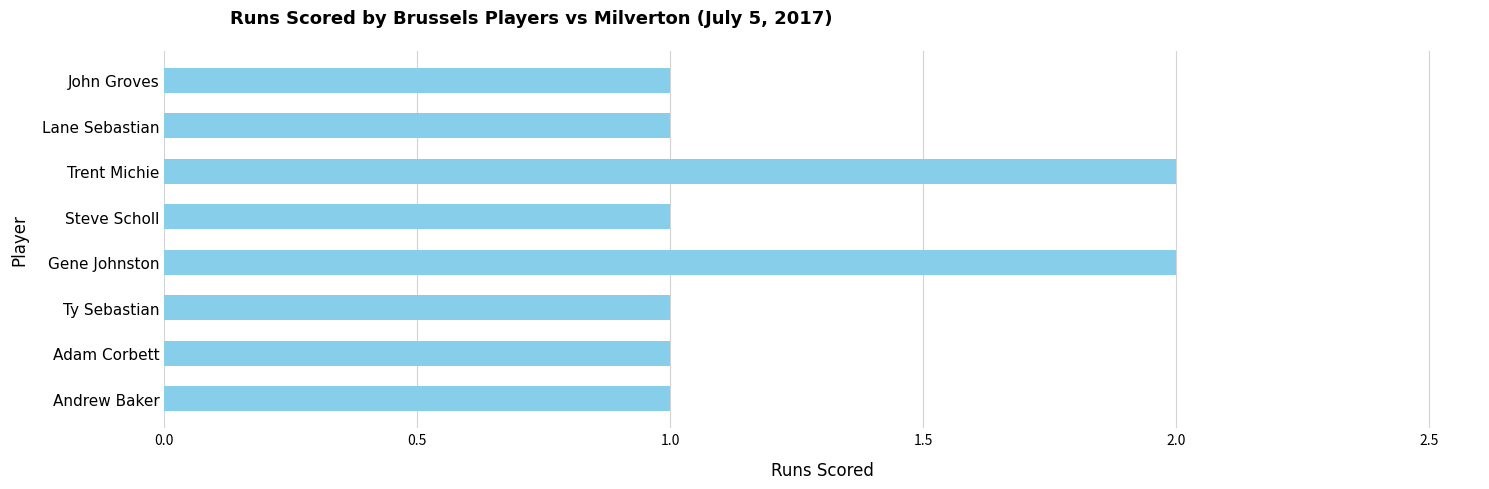

Does the chart contain any negative values?

No